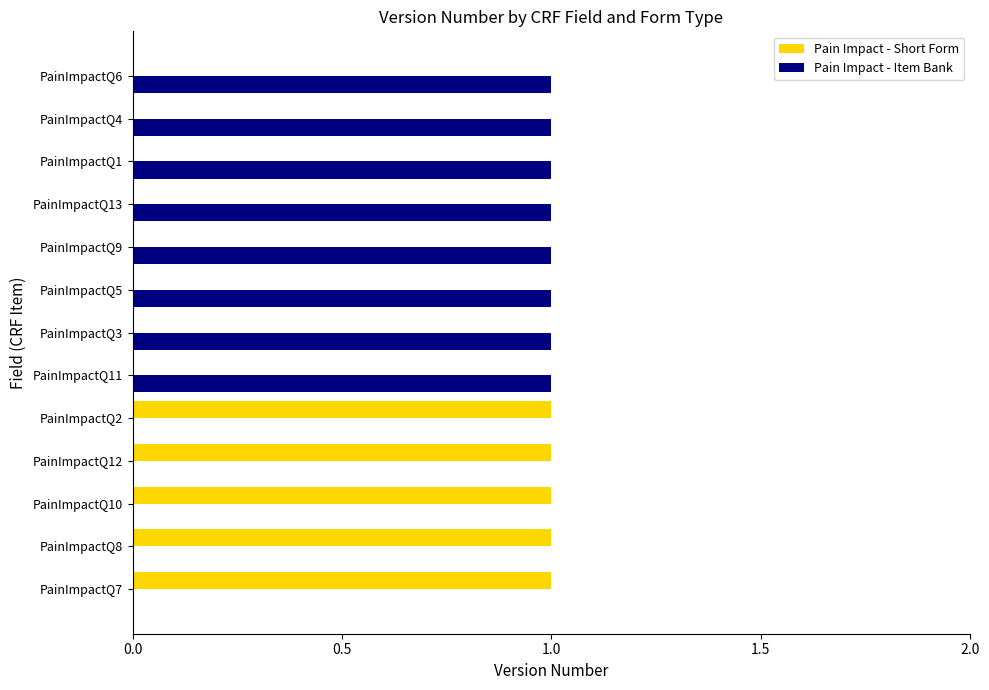

The value of Pain Impact - Item Bank at PainImpactQ13 is 0. True or false?

False